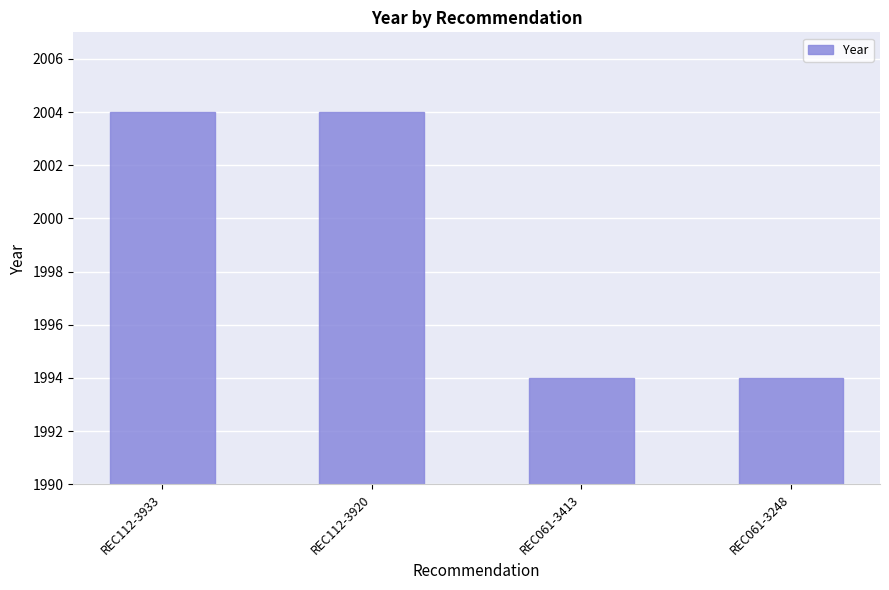

What is the label of the 4th bar from the right?

REC112-3933